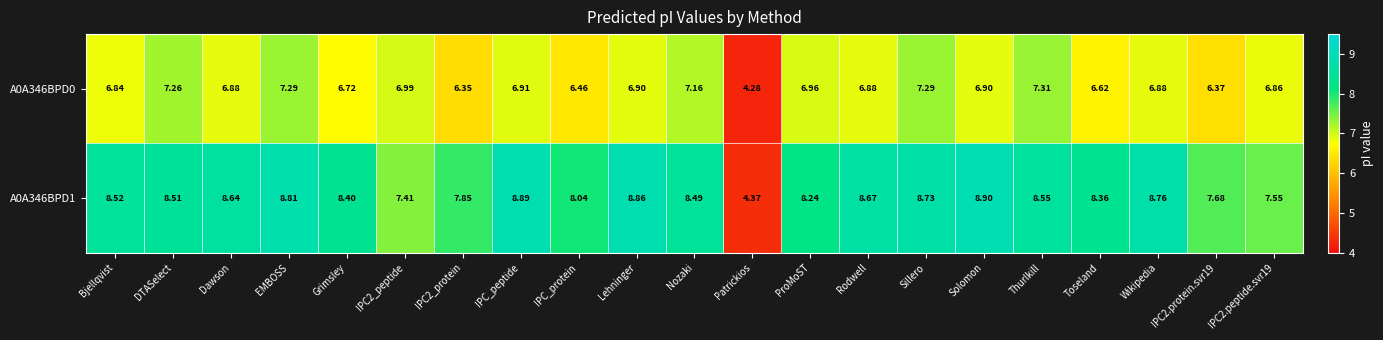

At which category is the sum across all series the highest?

EMBOSS